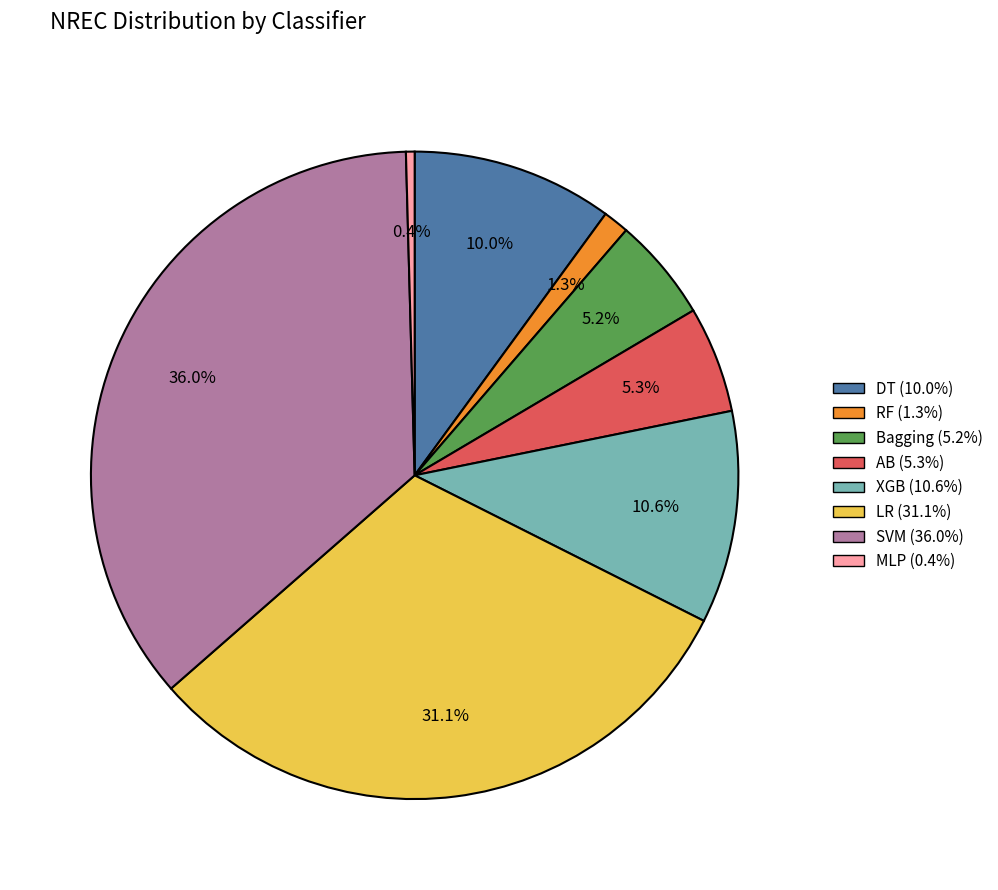

Which category has the smallest portion of the pie?

MLP